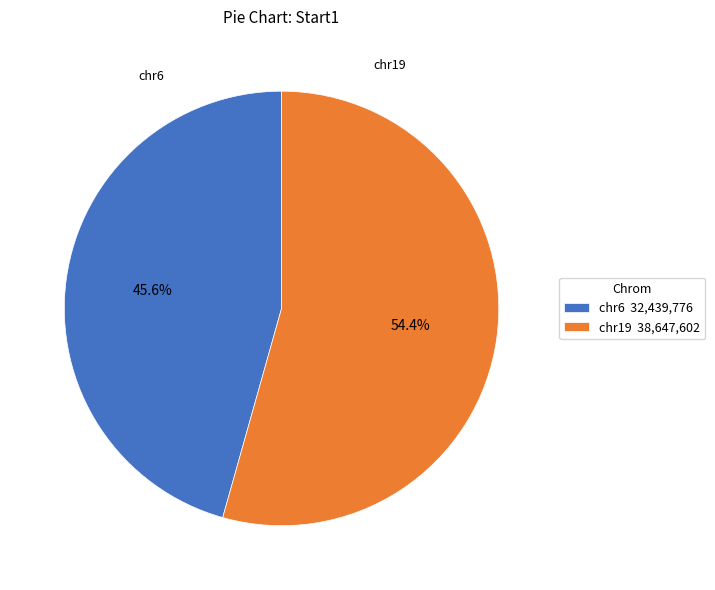

What percentage is the chr6 slice, to the nearest percent?

46%